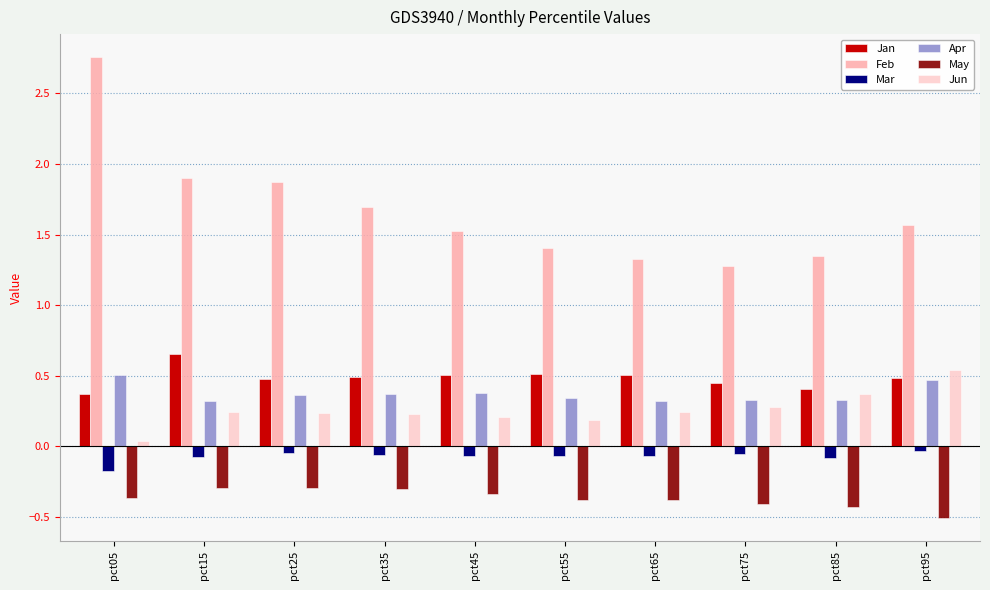

What is the difference between the highest and lowest values at pct85?

1.8